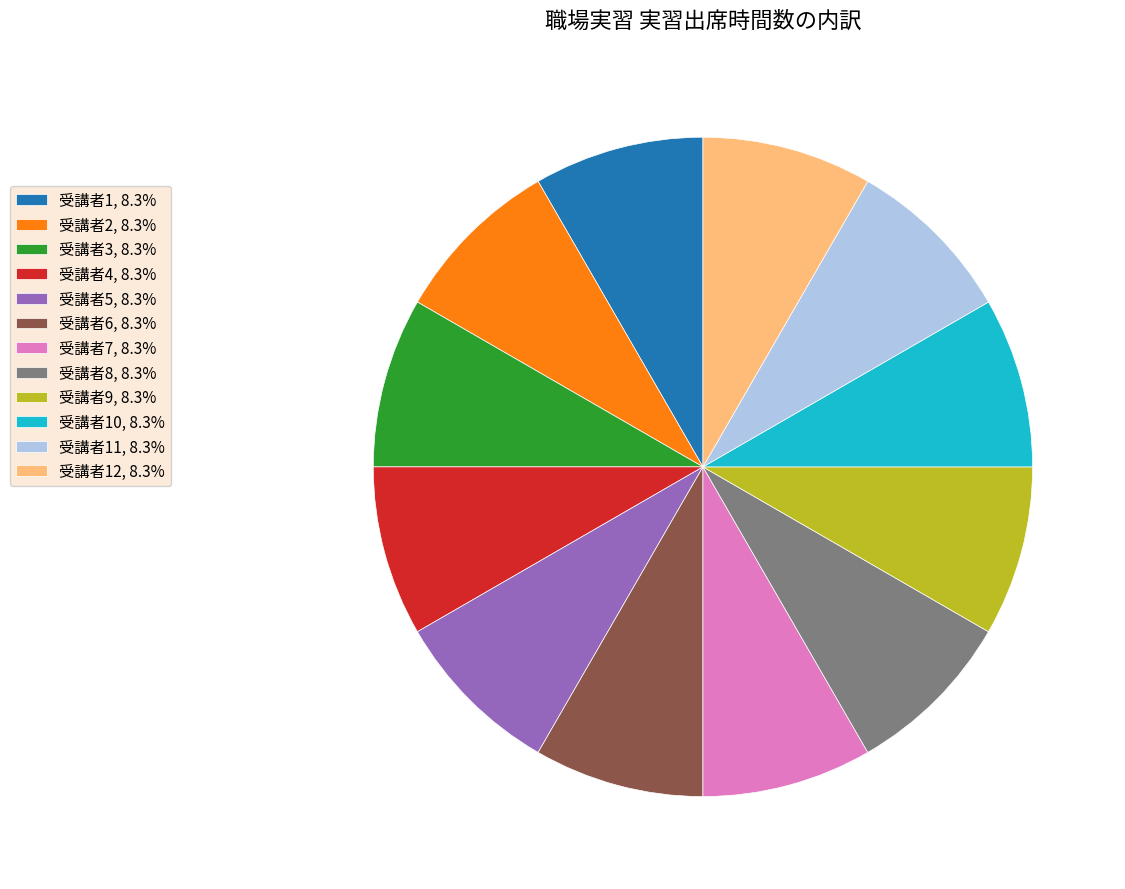

Do 受講者1, 8.3% and 受講者10, 8.3% together represent more than half of the pie?

No